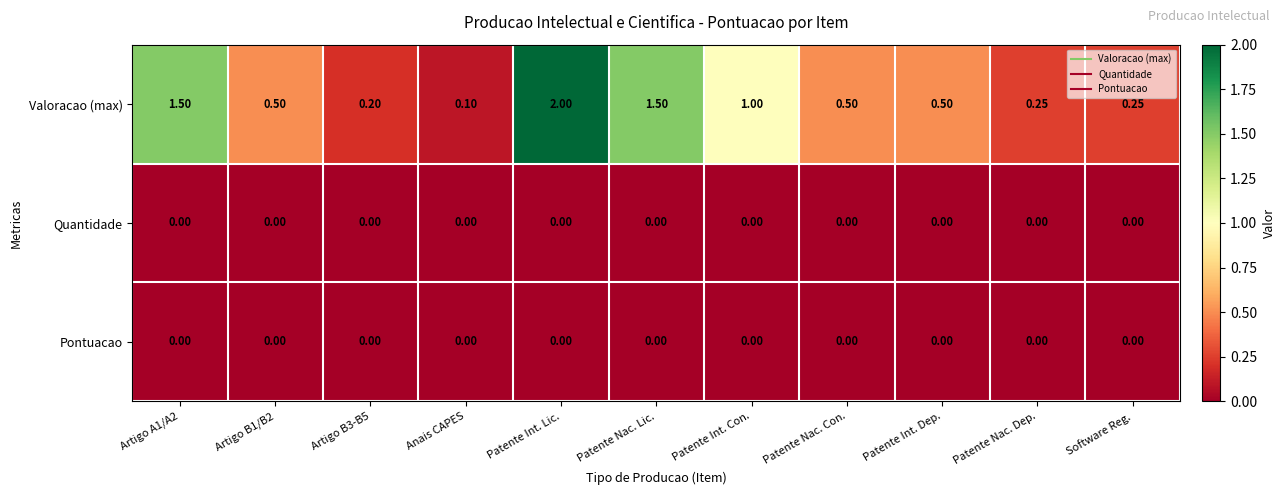

Which label corresponds to the largest value in the chart?

Patente Int. Lic.